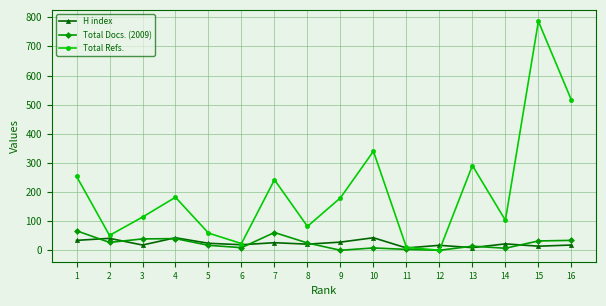

What is the total value across all series at 1?

355